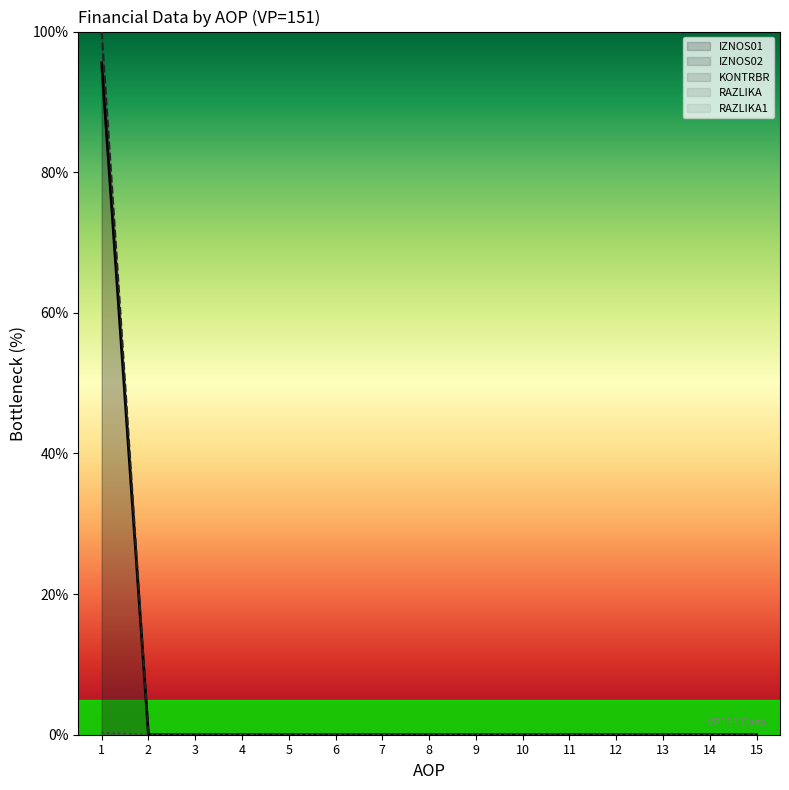

Reading left to right, list all the values displayed in this chart.

IZNOS01: 1=0.3	2=0.0	3=0.0	4=0.0	5=0.0	6=0.0	7=0.0	8=0.0	9=0.0	10=0.0	11=0.0	12=0.0	13=0.0	14=0.0	15=0.0
IZNOS02: 1=95.5	2=0.0	3=0.0	4=0.0	5=0.0	6=0.0	7=0.0	8=0.0	9=0.0	10=0.0	11=0.0	12=0.0	13=0.0	14=0.0	15=0.0
KONTRBR: 1=100.0	2=0.0	3=0.0	4=0.0	5=0.0	6=0.0	7=0.0	8=0.0	9=0.0	10=0.0	11=0.0	12=0.0	13=0.0	14=0.0	15=0.0